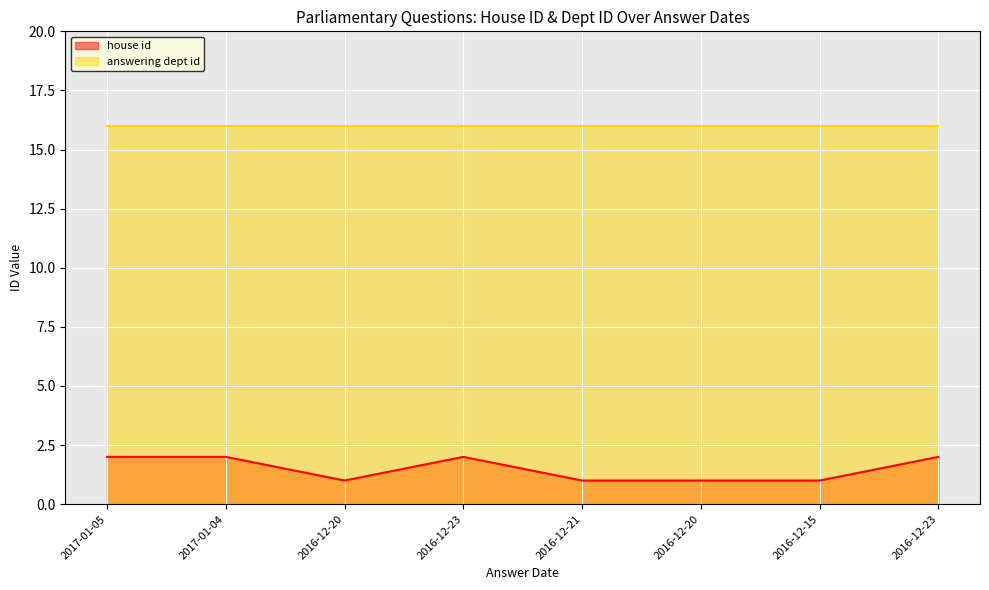

How many values are below 2?

4